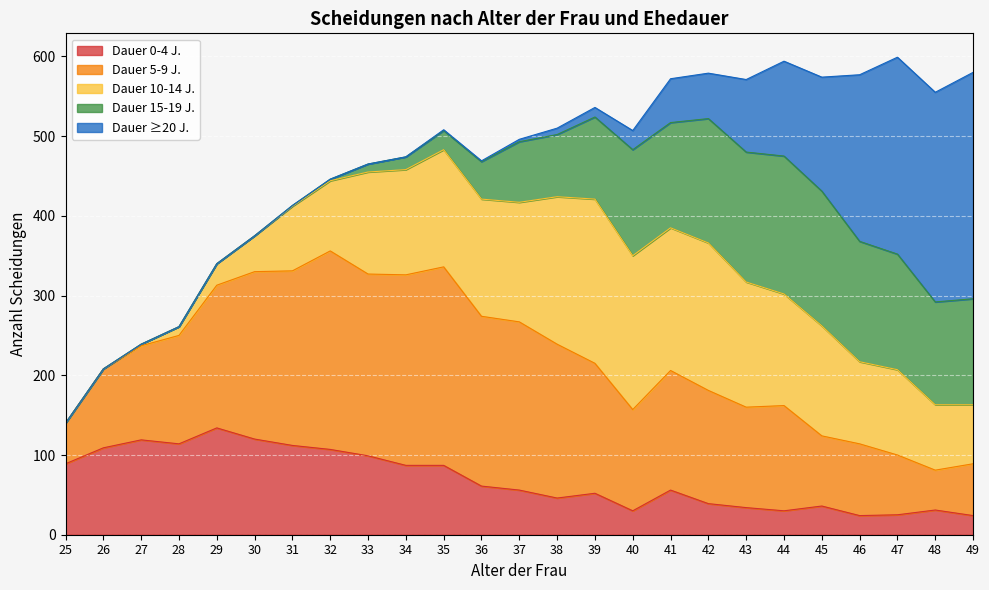

Reading left to right, extract all data points from this chart.

Age 25-29: 140	208	239	261	340
Age 30-34: 375	413	446	465	474
Age 35-39: 508	469	496	510	536
Age 40-44: 507	572	579	571	594
Age 45-49: 574	577	599	555	580